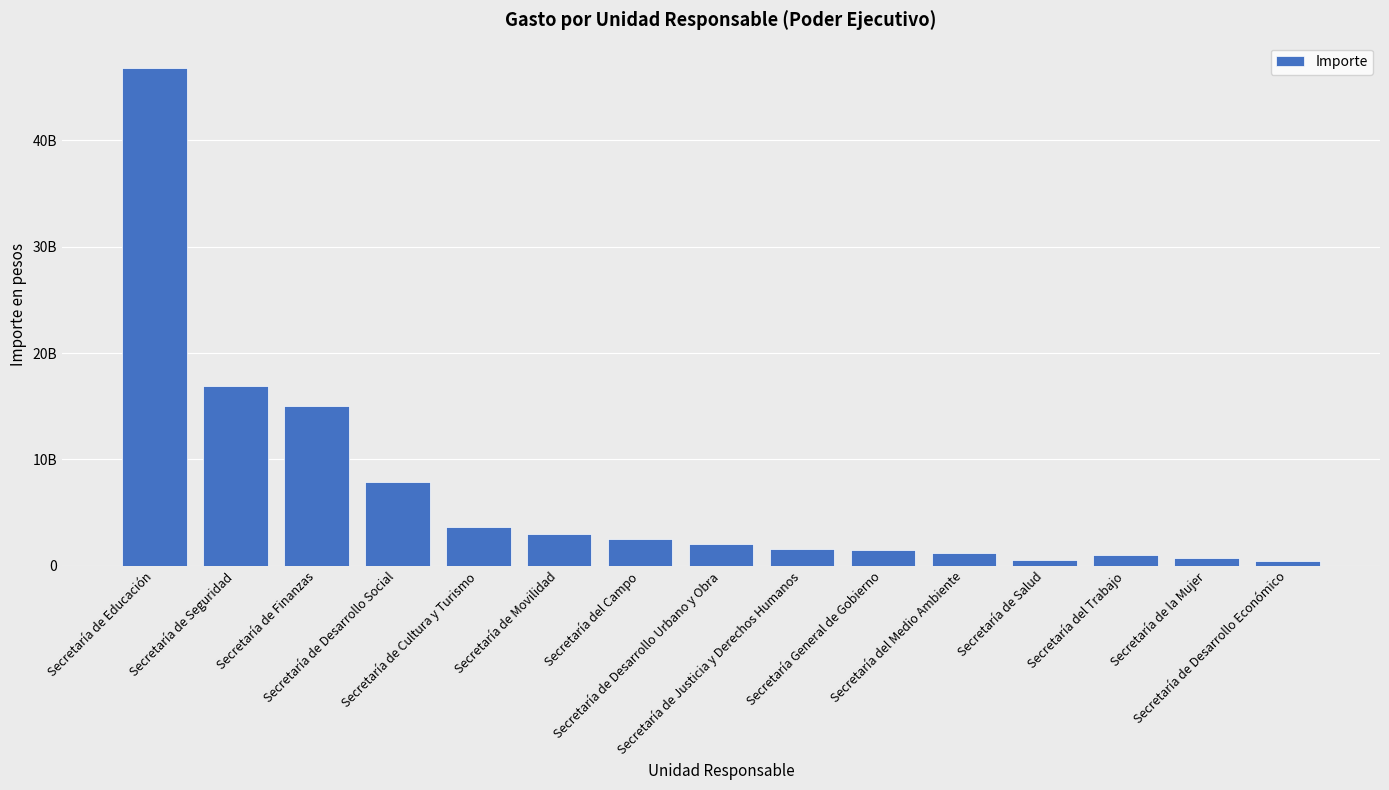

Where does the data first go above 1997086710?

Secretaría de Educación